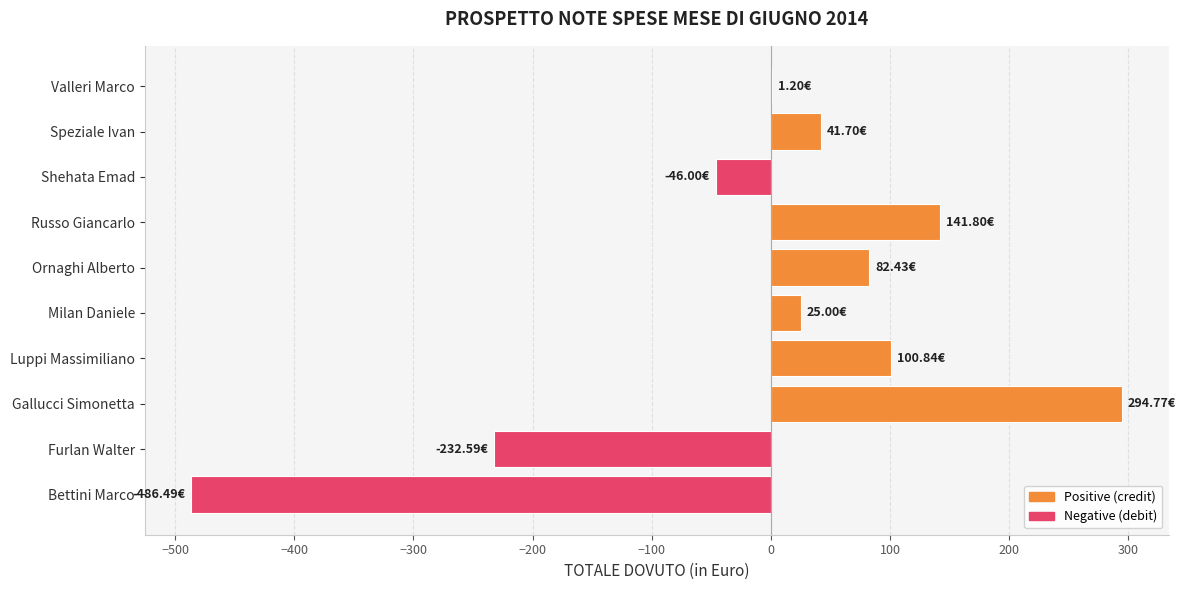

Which has a higher value, Gallucci Simonetta or Valleri Marco?

Gallucci Simonetta